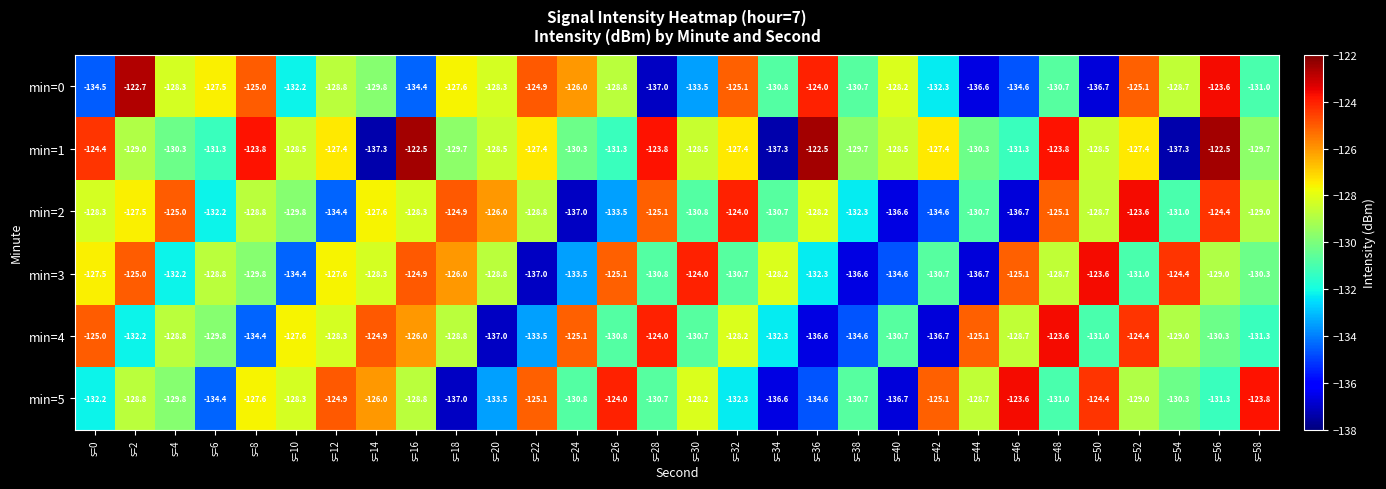

Where does the min=3 series first go above -128?

s=0